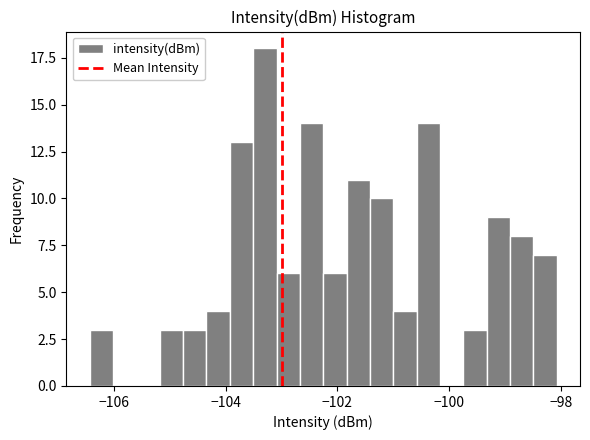

Read against the x-axis, roughly where is the centre of the tallest bar?

-103.2